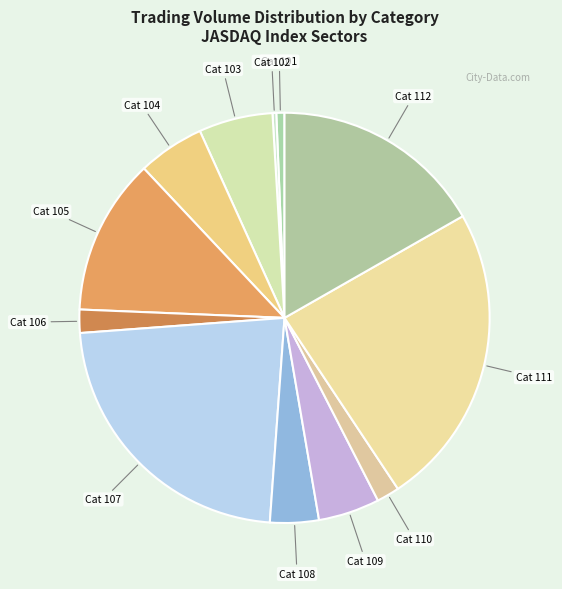

Which category has the biggest portion of the pie?

Cat 111